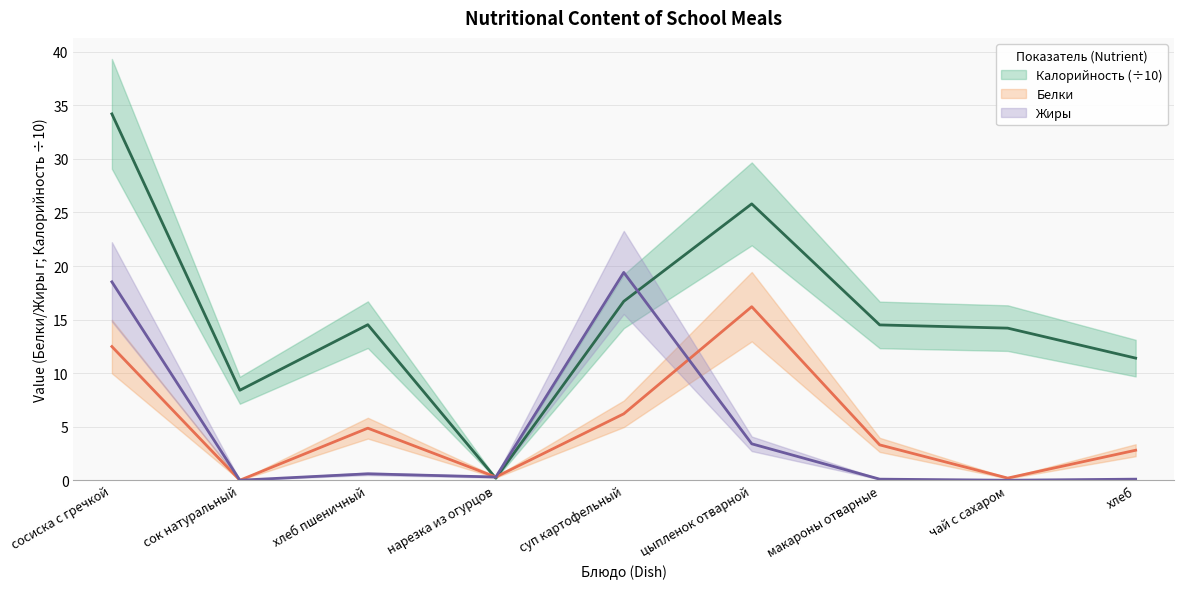

In Калорийность, how many points are lower than both neighbors (excluding endpoints)?

2